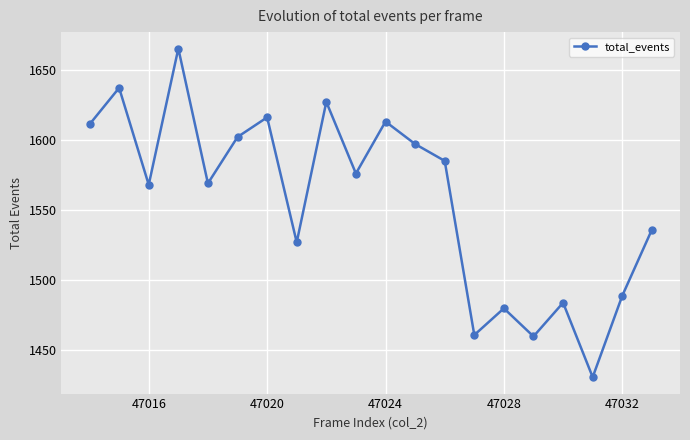

What is the maximum value shown in the chart?

1665